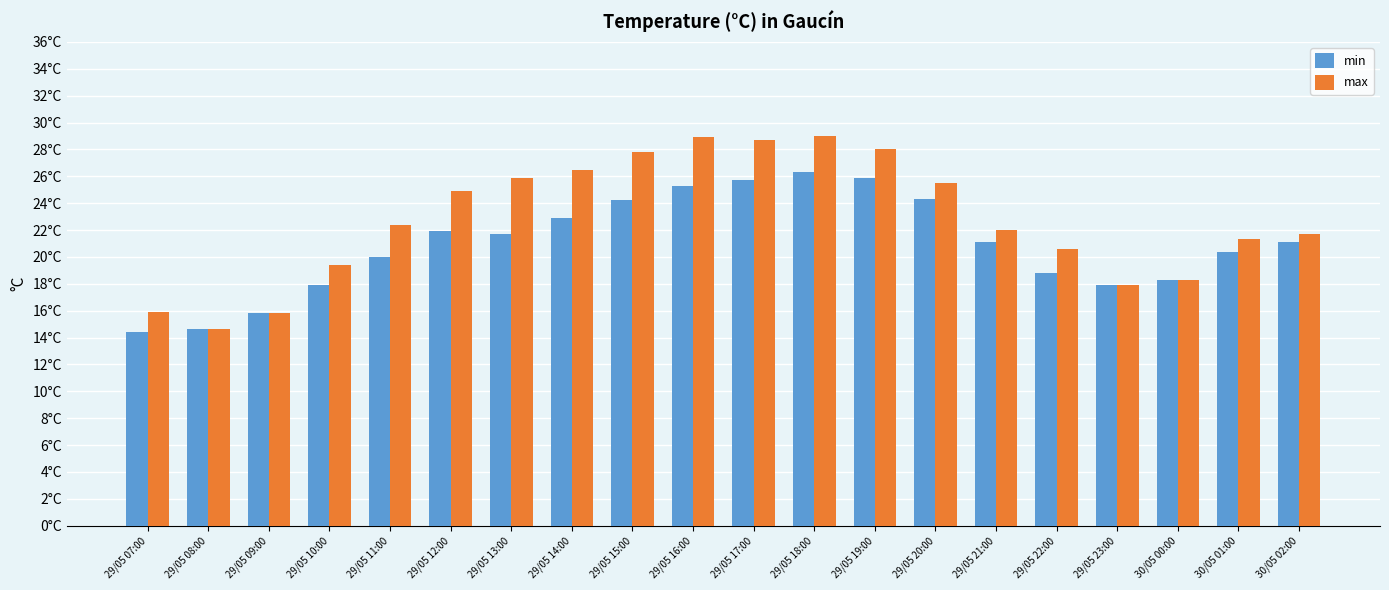

True or false: max has a value of 22.0 at 29/05 21:00.

True